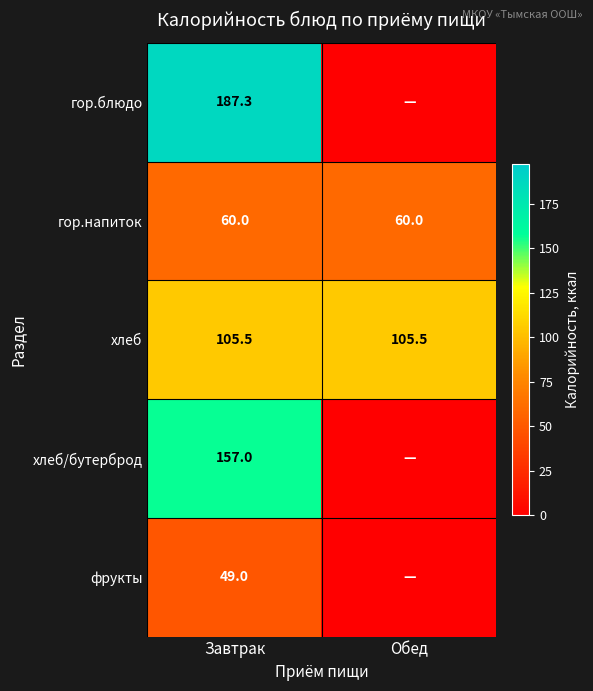

Which category has the highest value across all series?

Завтрак